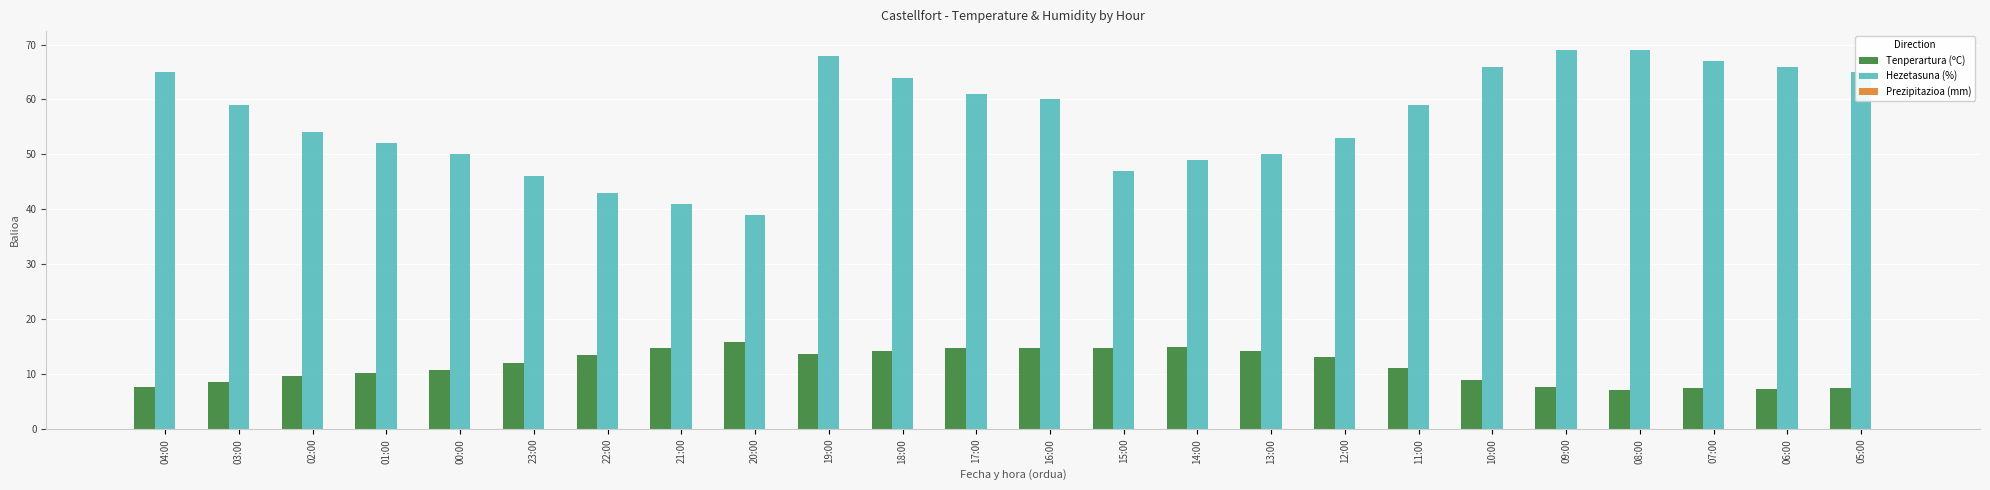

Does the chart contain stacked bars?

No